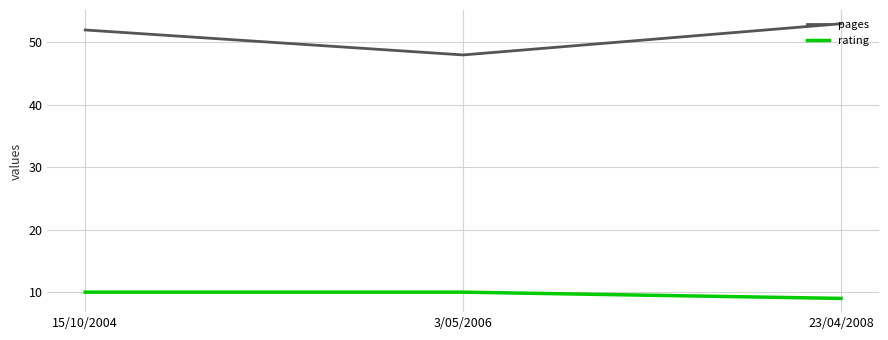

Is the value of rating at 3/05/2006 greater than the value of pages at 15/10/2004?

No